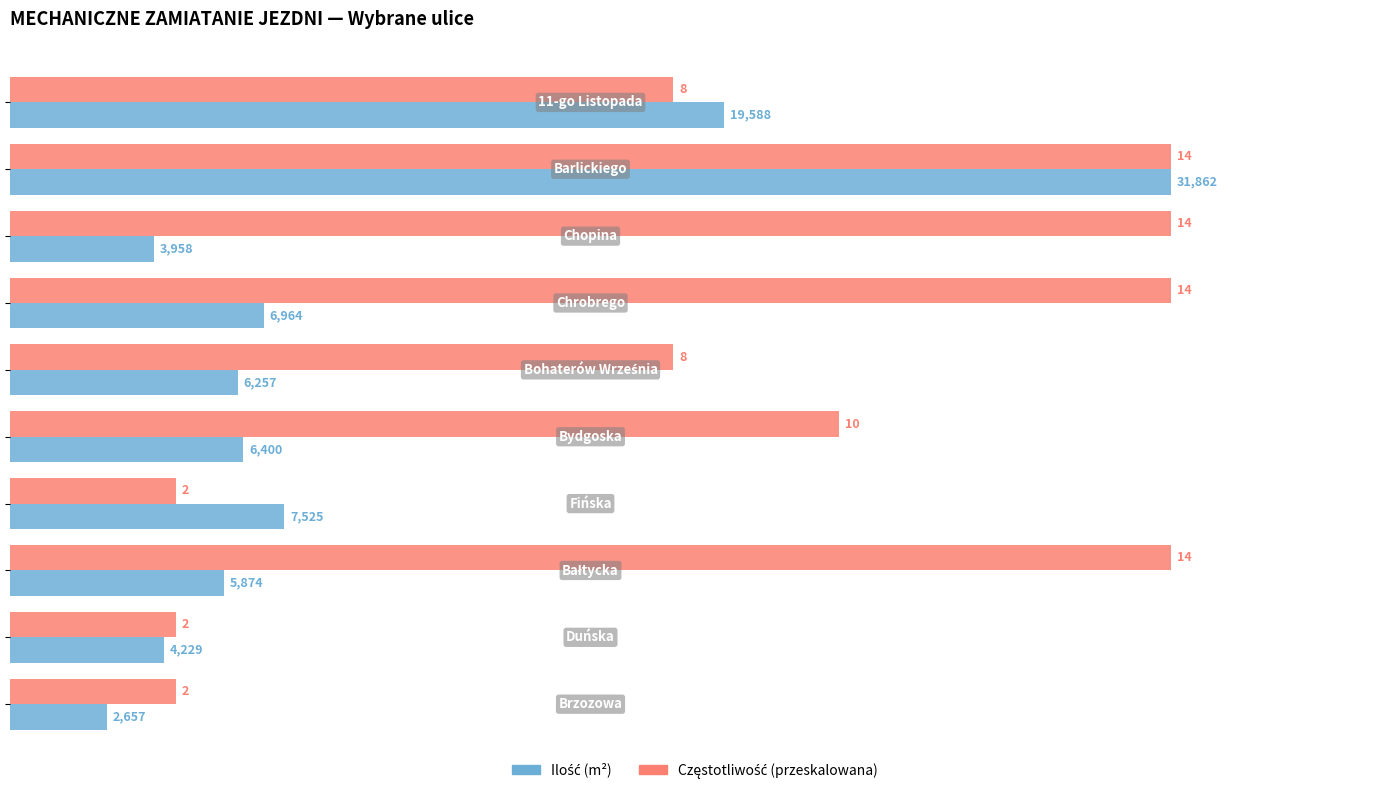

What is the smallest value displayed?

2657.0